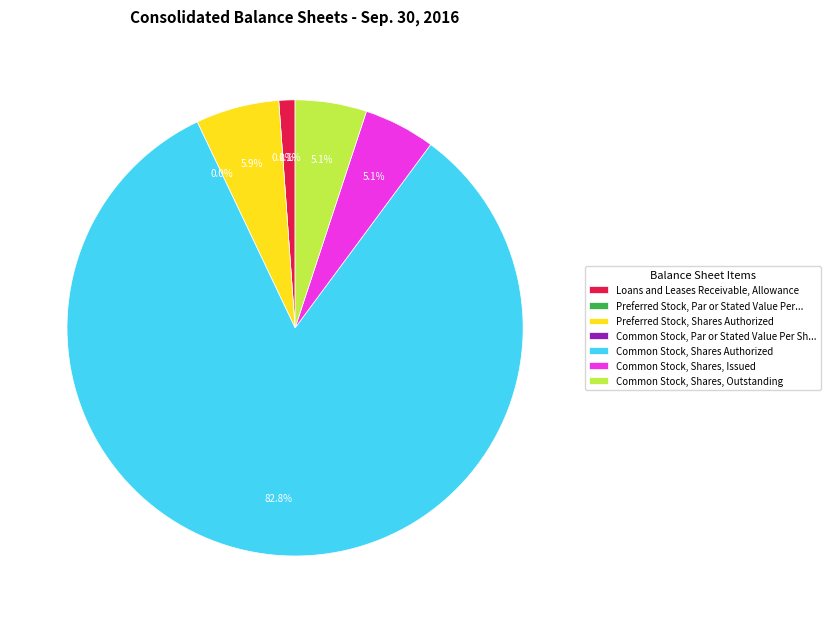

Which category has the biggest portion of the pie?

Common Stock, Shares Authorized